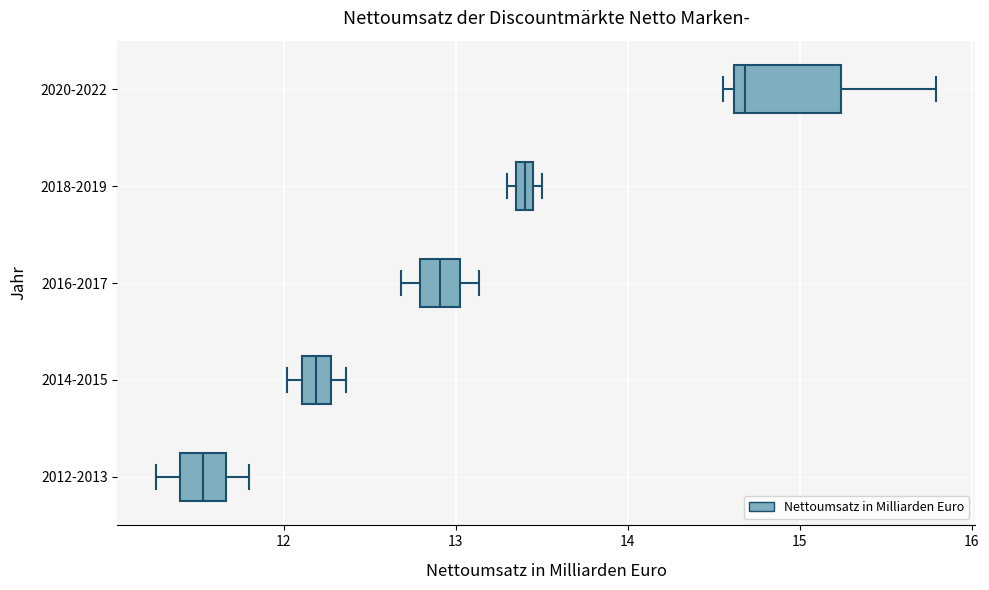

Which box is the widest, from its left edge to its right edge?

2020-2022